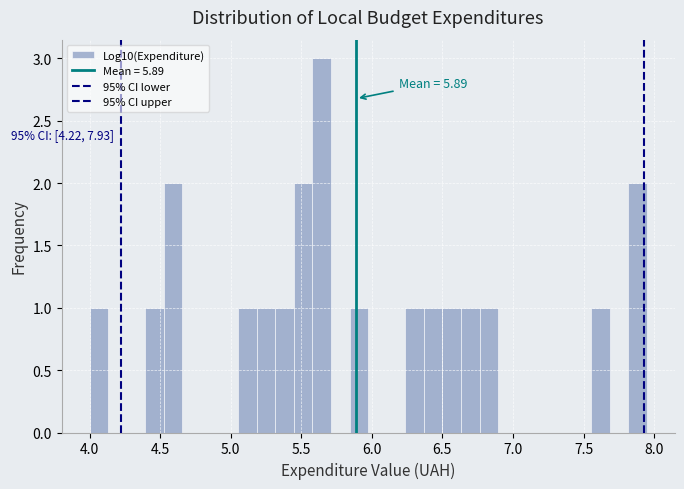

Read against the x-axis, roughly where is the centre of the tallest bar?

5.65